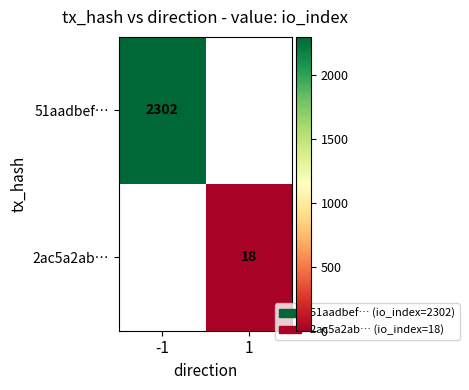

Is it true that 2ac5a2ab… equals 18 at 1?

True